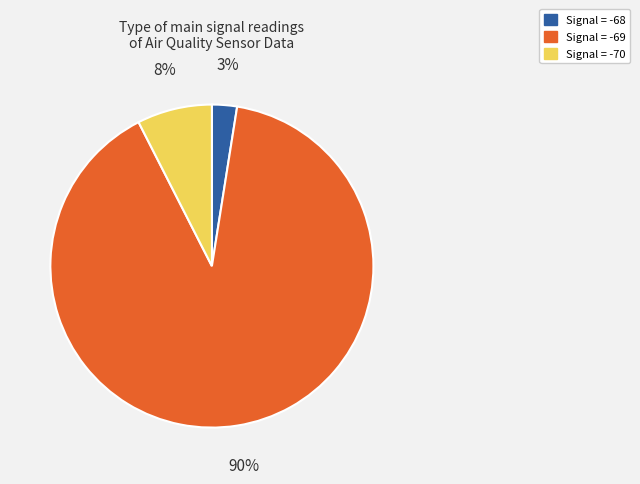

How many segments does this pie chart have?

3